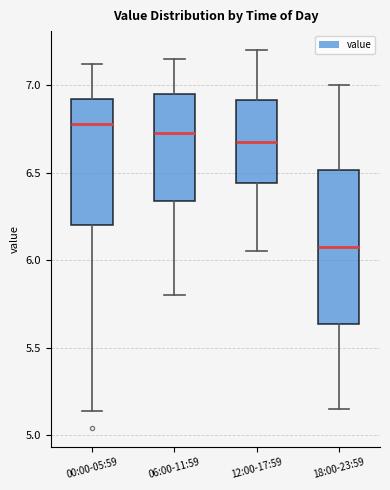

Which box has the lowest median line?

18:00-23:59